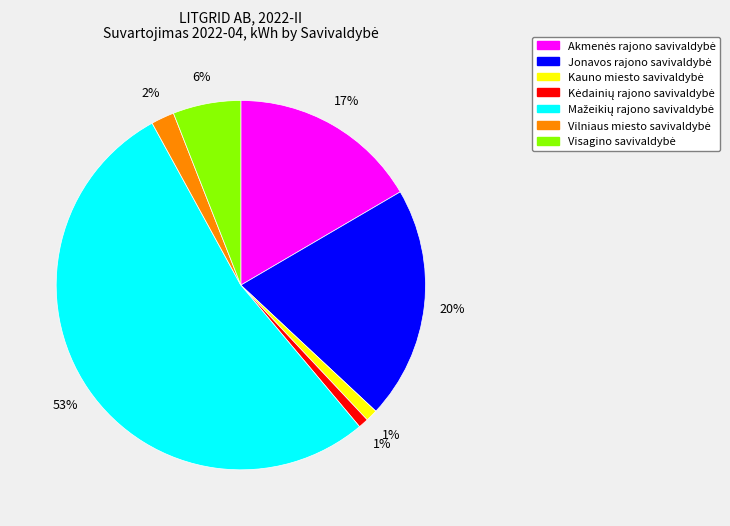

How many segments does this pie chart have?

7